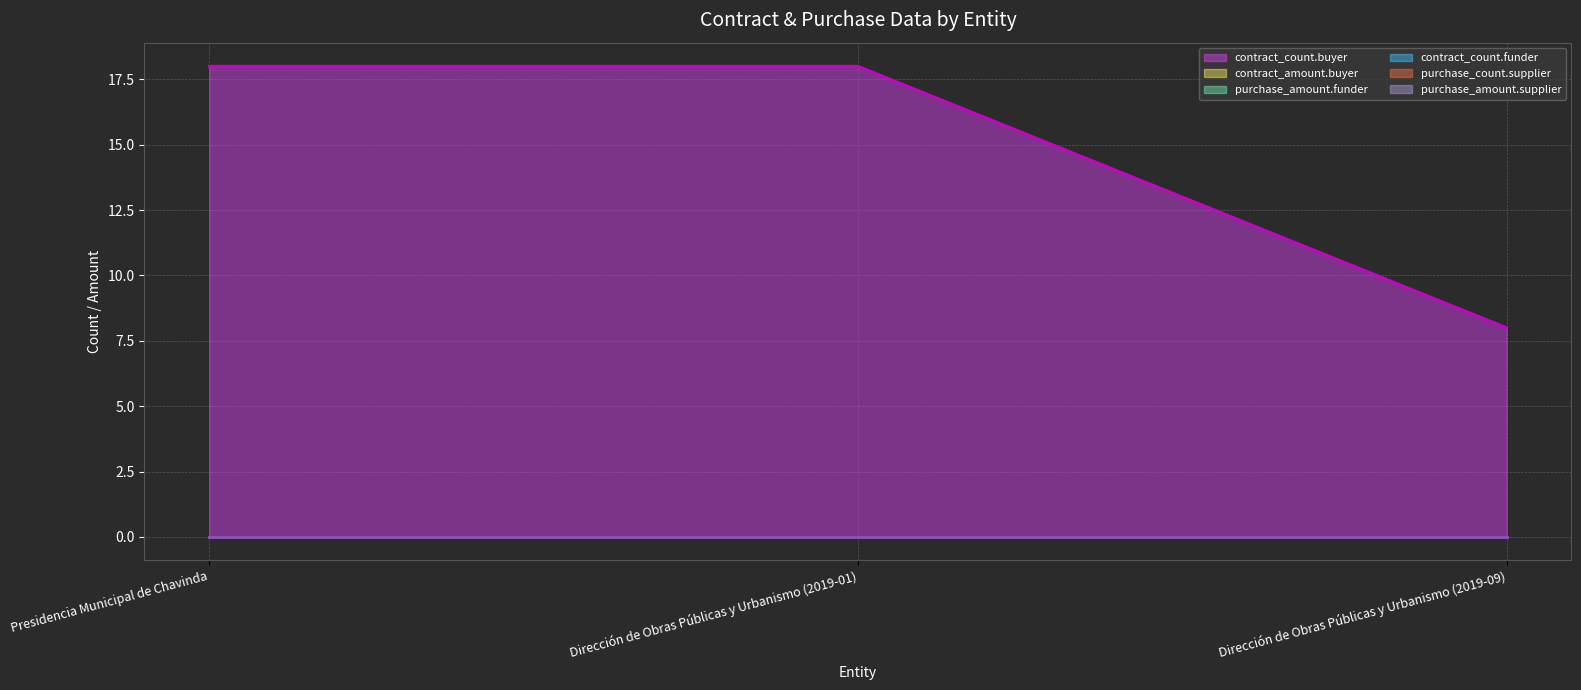

What is the spread (max minus min) of values at Dirección de Obras Públicas y Urbanismo (2019-09)?

8